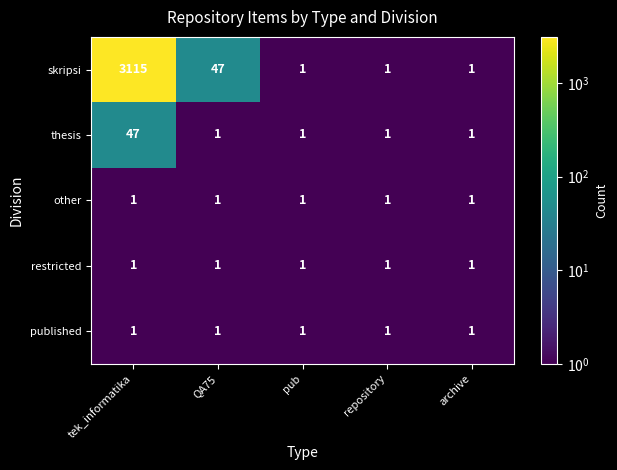

What is the difference between the maximum and minimum values in the thesis series?

46